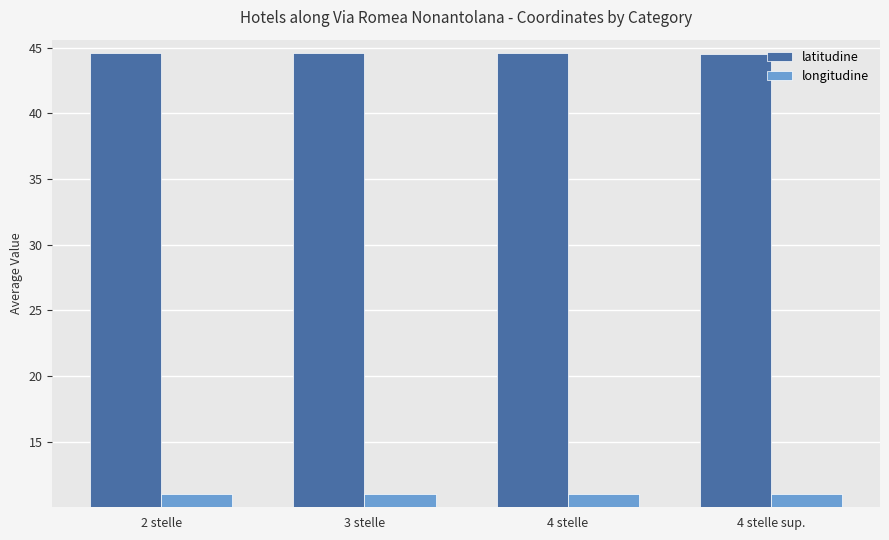

What is the minimum value shown in the chart?

11.0